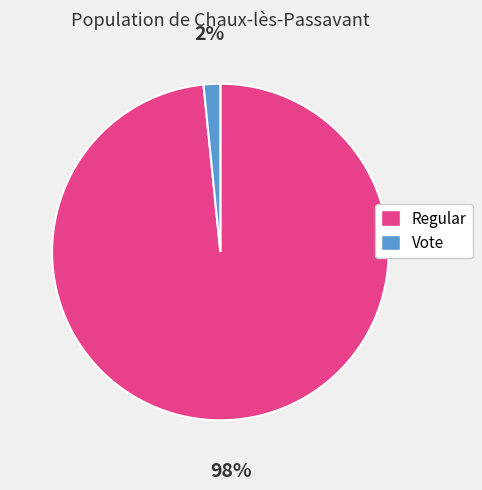

Is the sum of Regular and Vote greater than half?

Yes